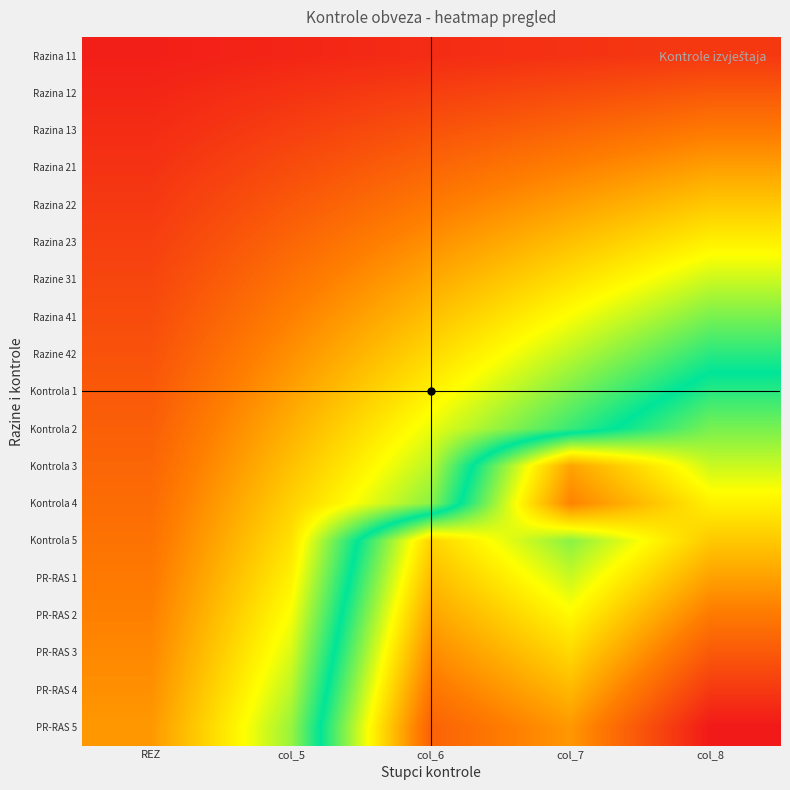

Which has a higher value, col_8 or col_7?

col_8